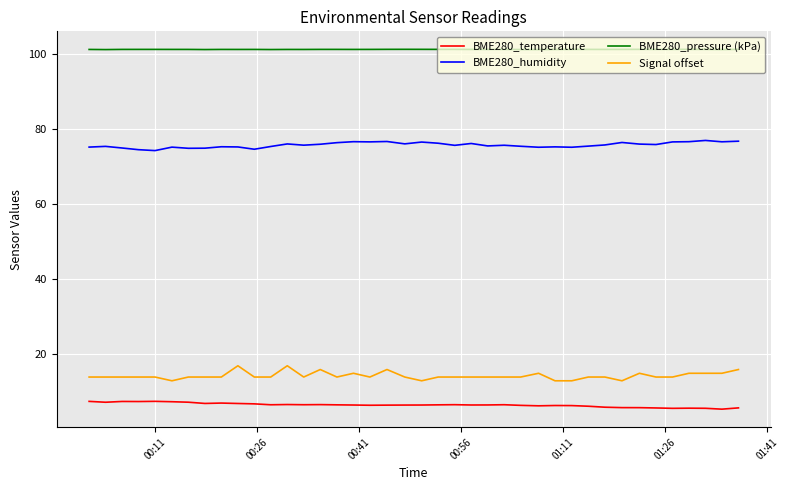

Which series has the largest range (max minus min)?

Signal offset